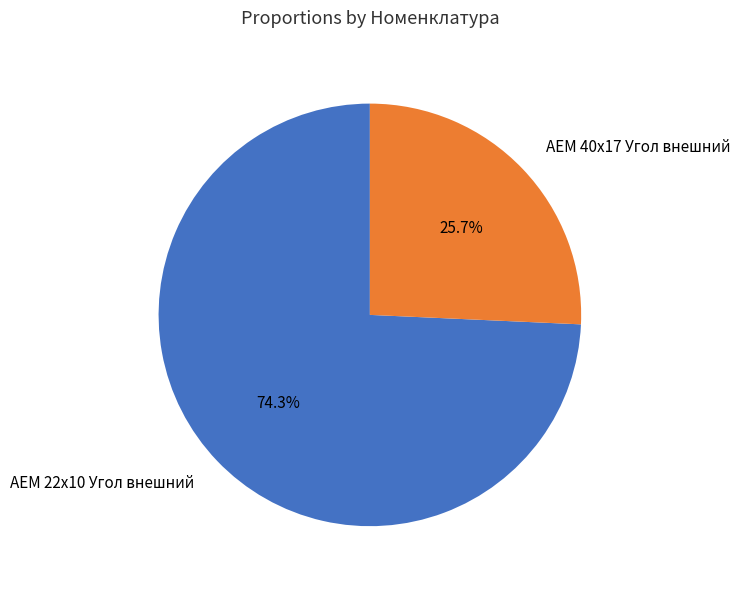

To the nearest percent, what is the difference between the largest and smallest slice percentages?

49%